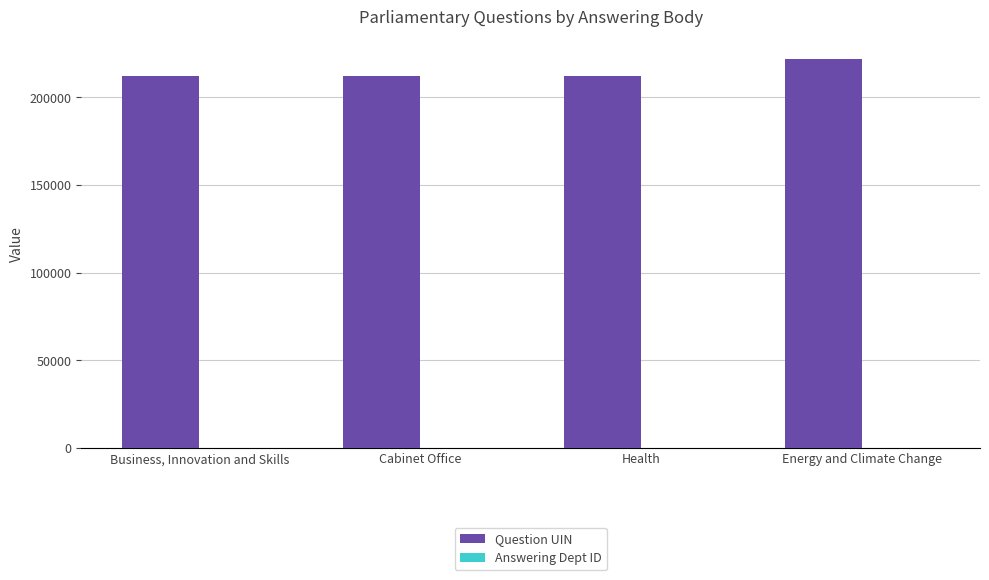

The Question UIN series shows 221889 at Energy and Climate Change. True or false?

True